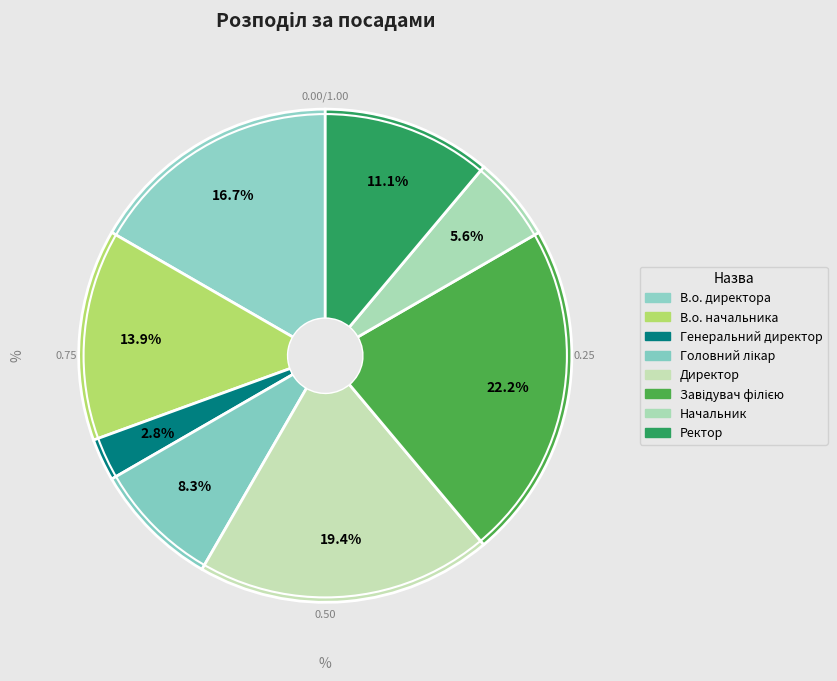

How many slices are in this pie chart?

8